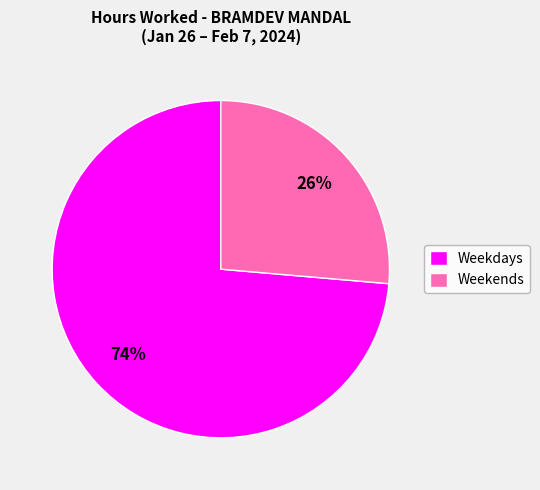

Which slice is the largest?

Weekdays